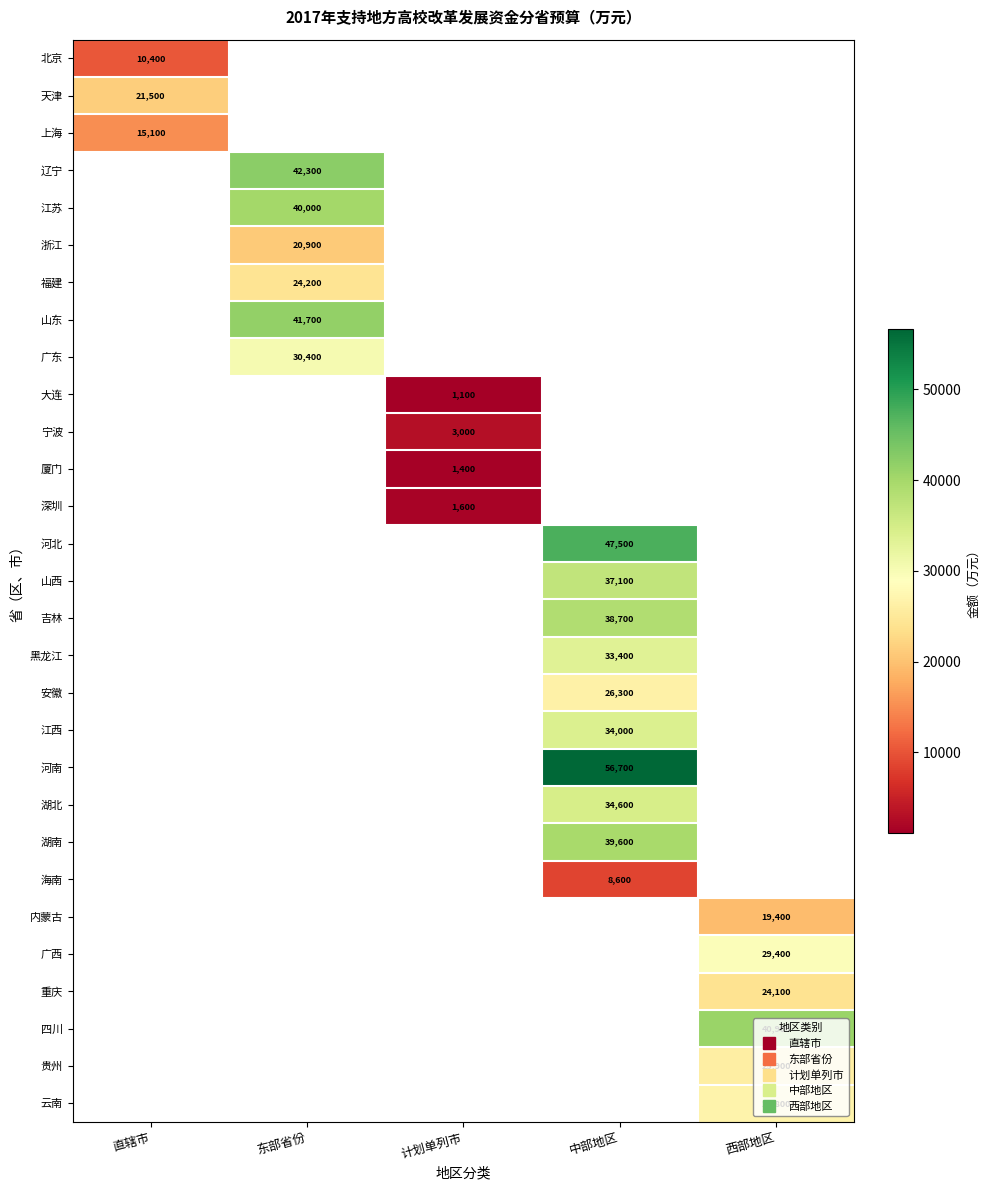

Which has a higher value, 东部省份 or 直辖市?

直辖市